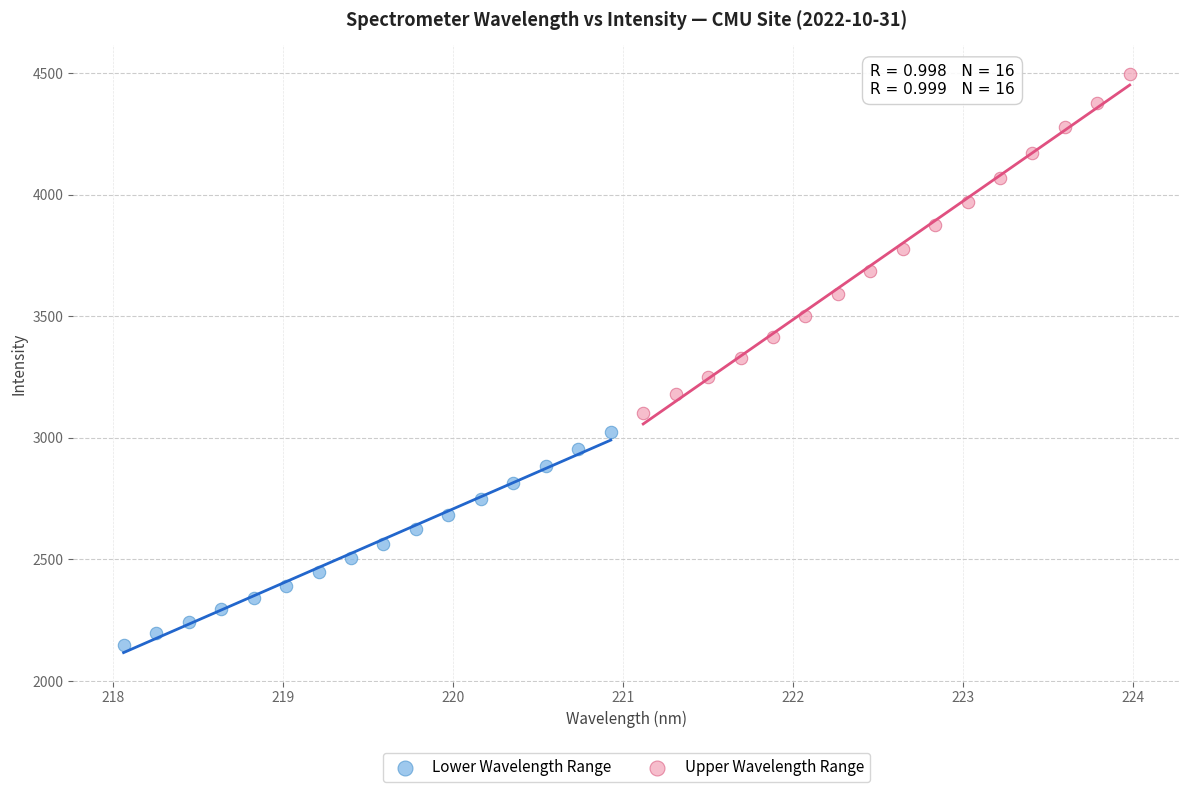

Which series reaches the minimum Y coordinate?

Lower Wavelength Range